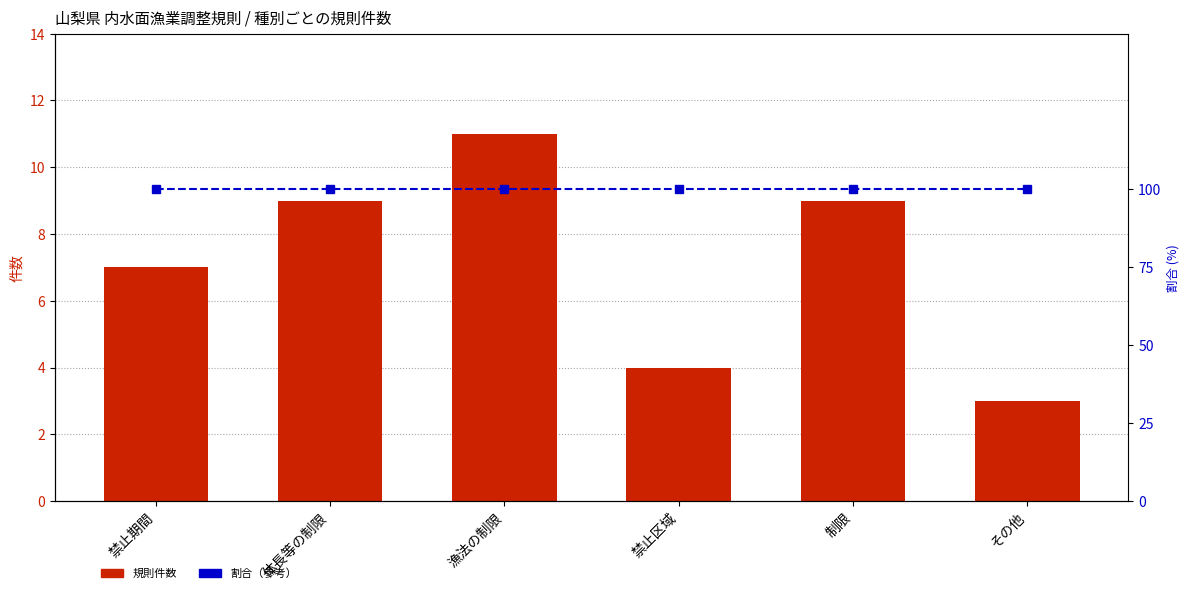

Read the 割合（%） value at 漁法の制限.

100